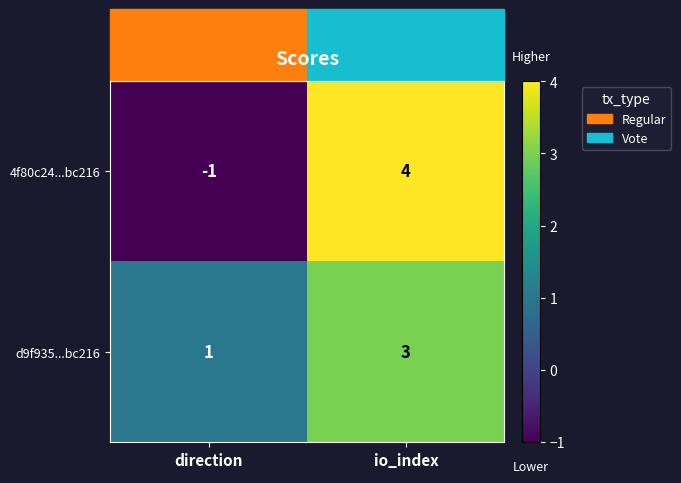

What is the spread (max minus min) of values at direction?

2